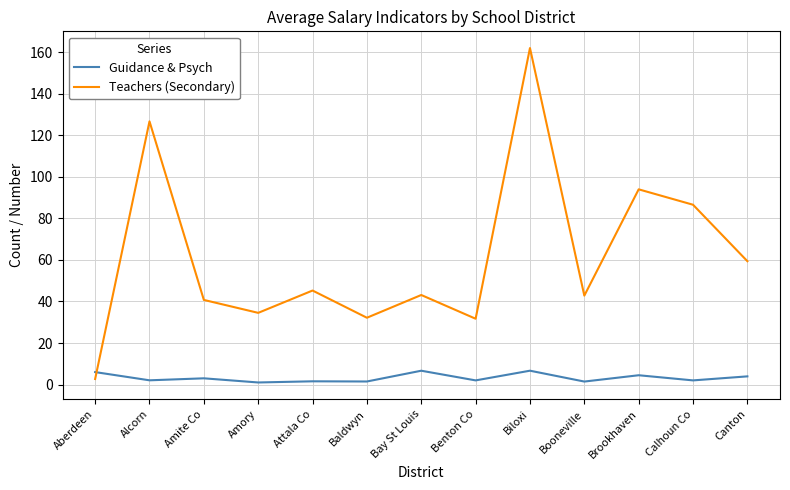

After their last crossing, which series has the higher values: Teachers (Secondary) or Guidance & Psych?

Teachers (Secondary)